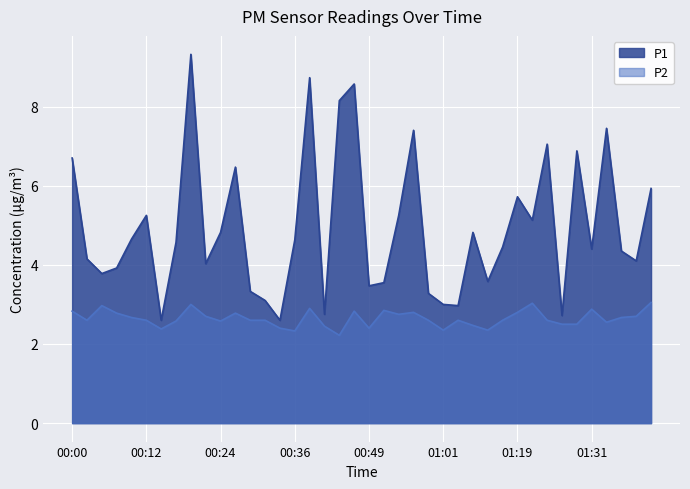

How many interior local peaks does the P1 series have?

11